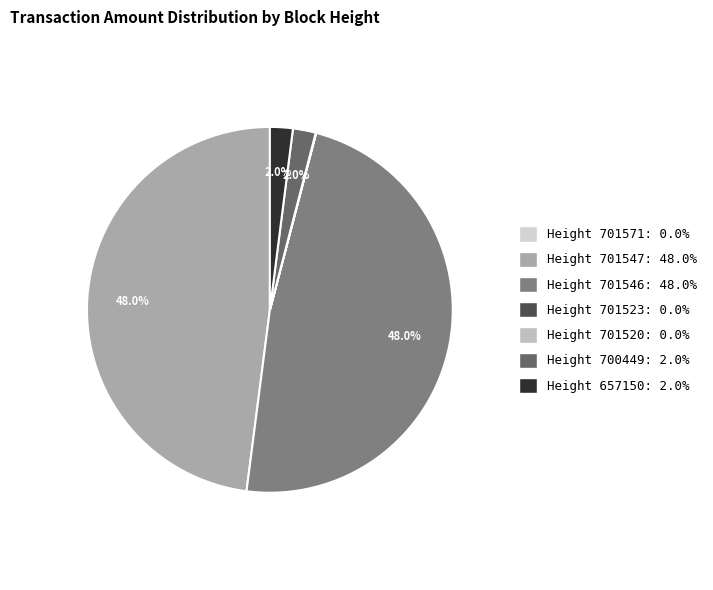

What is the largest slice in the pie chart?

701546